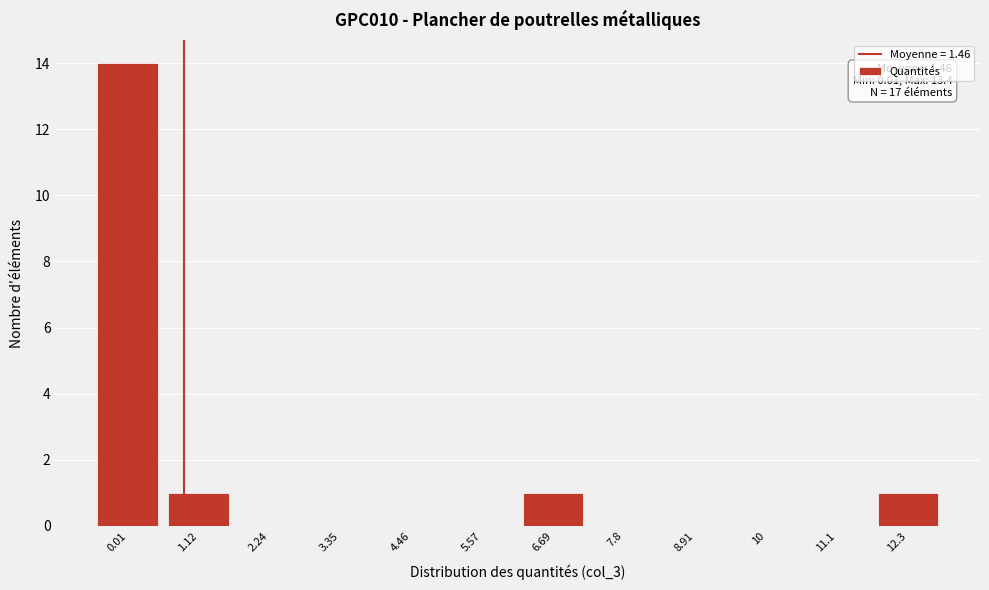

Reading right to left, what are all the values shown in this chart?

12.3=1	11.1=0	10=0	8.91=0	7.8=0	6.69=1	5.57=0	4.46=0	3.35=0	2.24=0	1.12=1	0.01=14